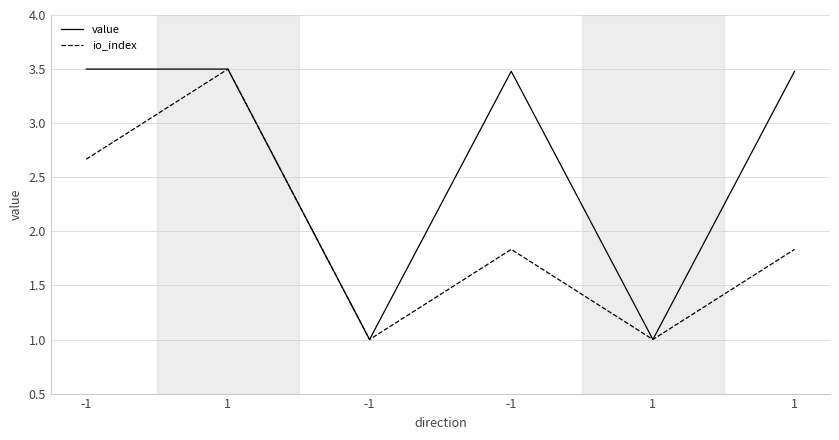

Does the chart display data point markers on the line(s)?

No